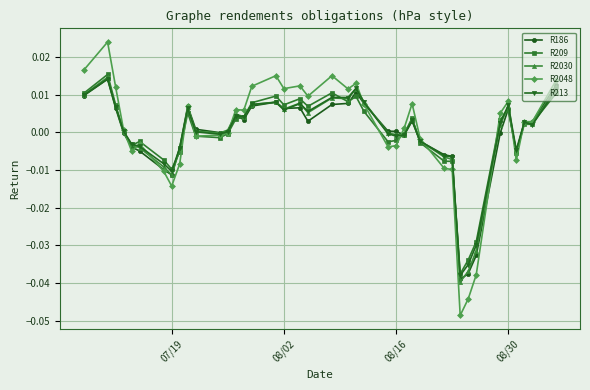

How many lines are shown in the chart?

5